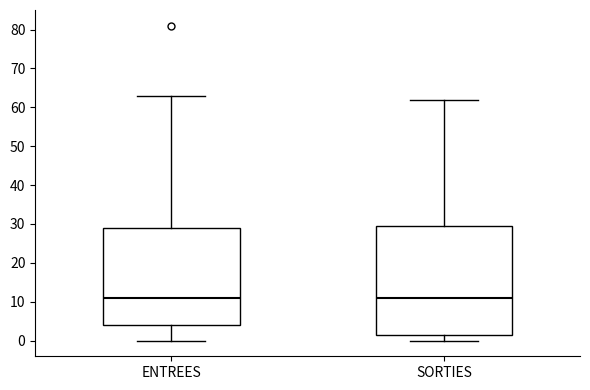

Reading left to right, read every box against the y-axis: the position of its median line, the range the box covers, and the ends of its whiskers. The values are not printed on the chart, so give them approximately, as read against the axis.

ENTREES: median 11, box 4 to 29, whiskers 0 to 63
SORTIES: median 11, box 2 to 30, whiskers 0 to 62